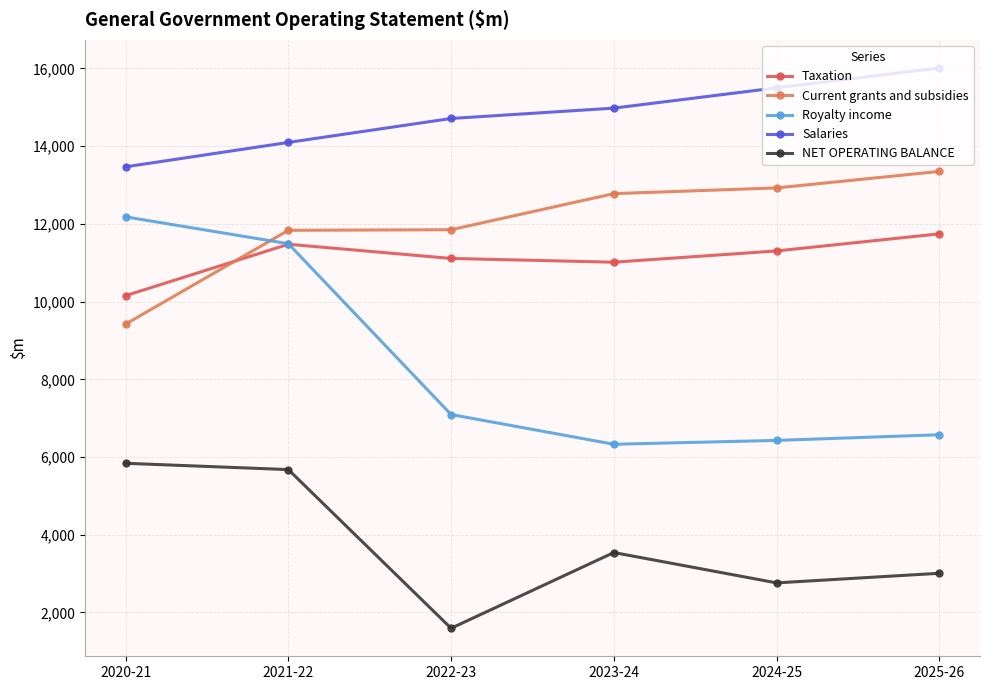

Which category has the lowest value across all series?

2022-23